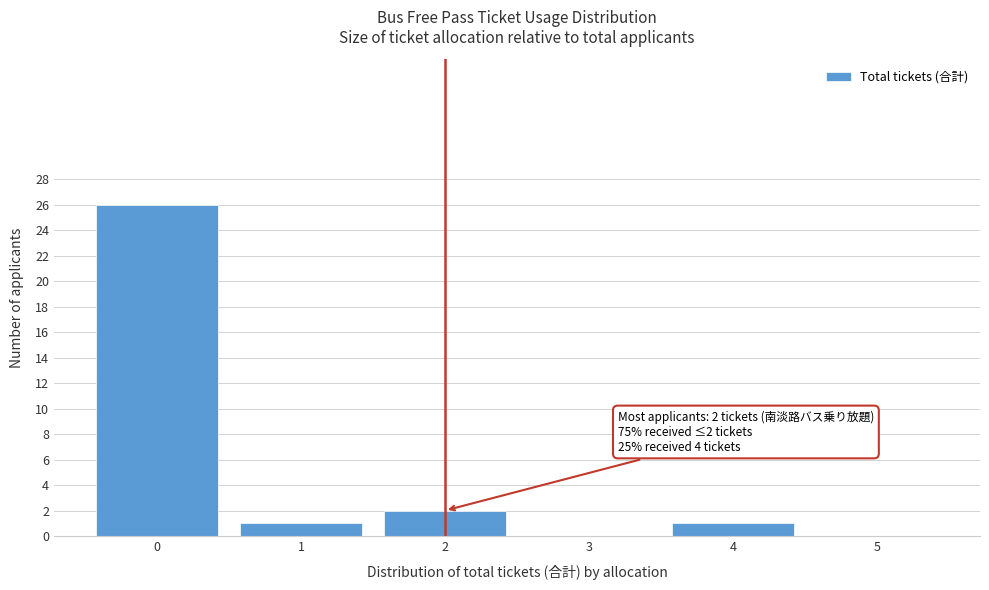

Over which range of the x-axis is the bar tallest?

-0.5 to 0.5